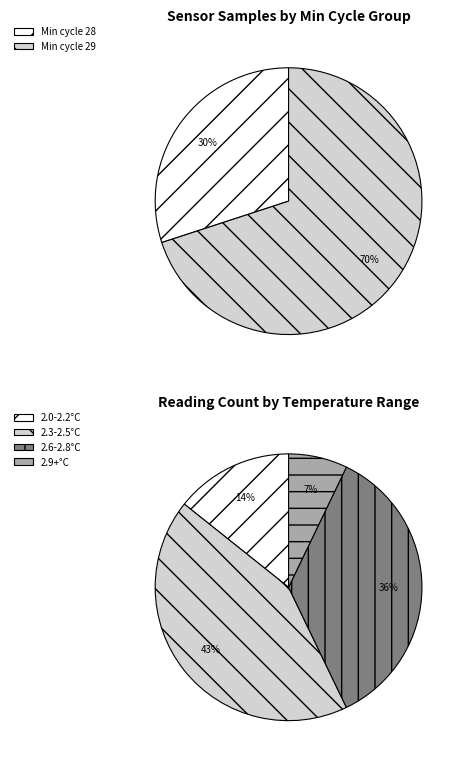

Is it true that 29 is 21% of the pie?

False